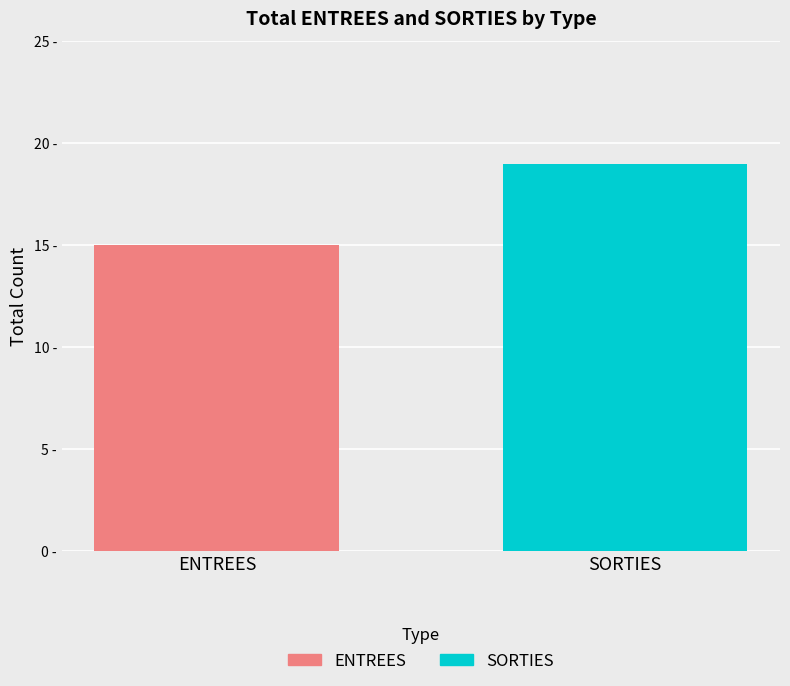

Does the chart contain any negative values?

No